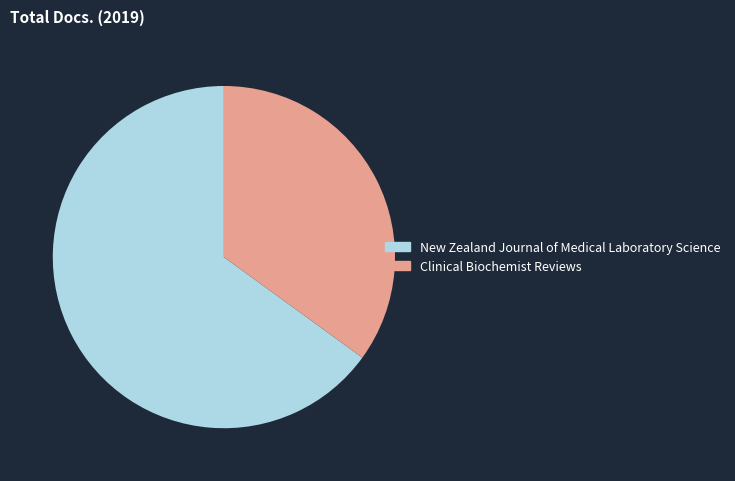

Combined, do New Zealand Journal of Medical Laboratory Science and Clinical Biochemist Reviews account for over 50%?

Yes